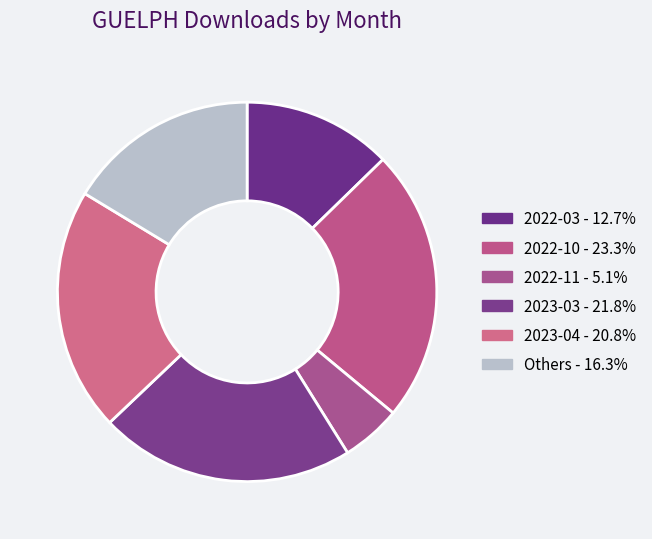

Is there a majority slice in this chart?

No